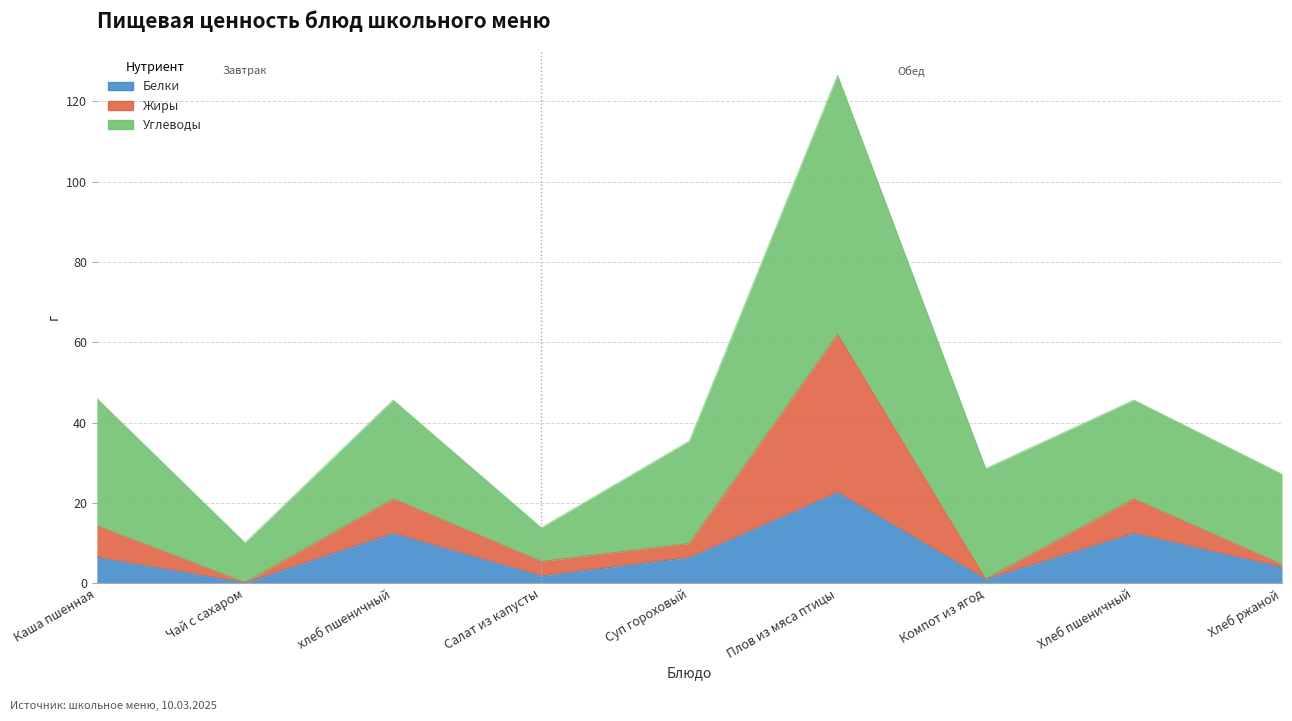

True or false: Белки has more than 0 points higher than both neighbors.

True